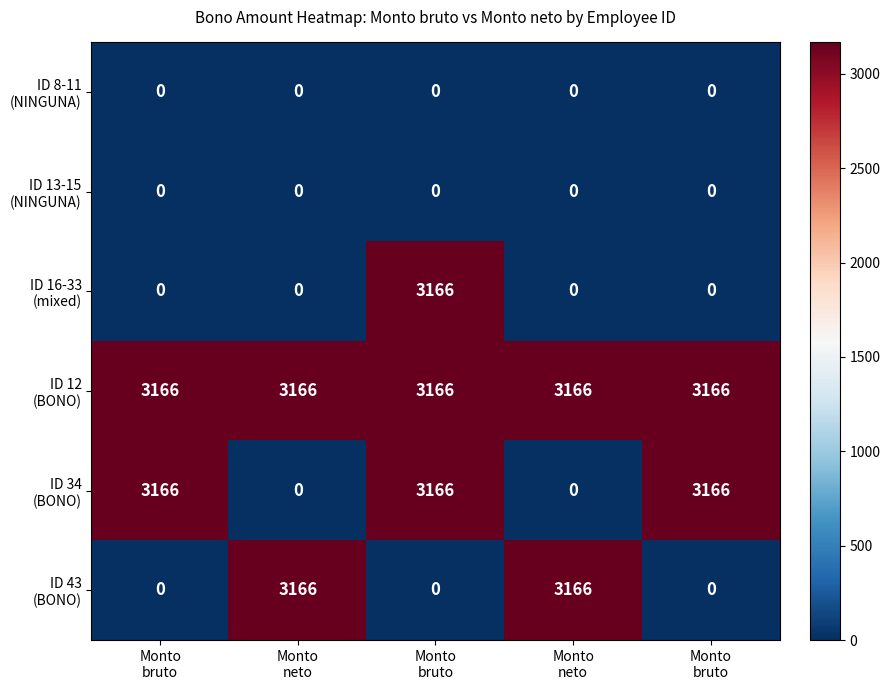

Which has a higher value, Monto
bruto or Monto
bruto?

Monto
bruto